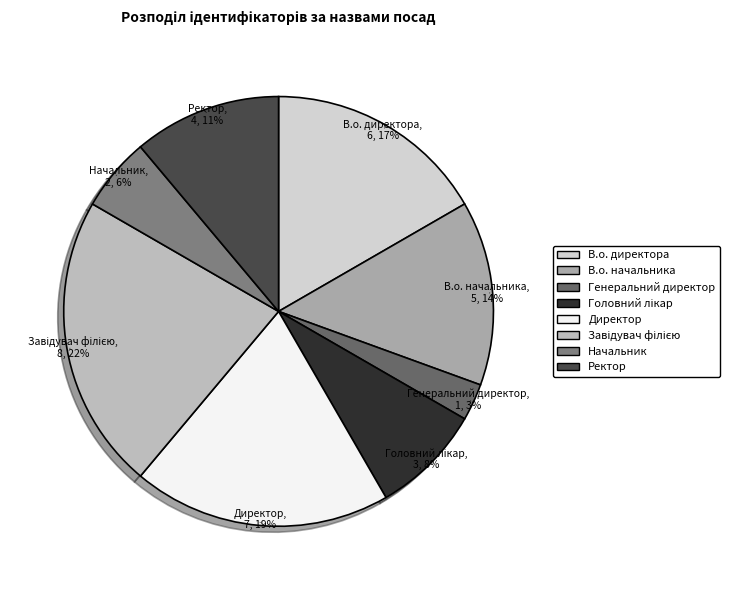

Which has a higher value, Ректор or В.о. начальника?

В.о. начальника